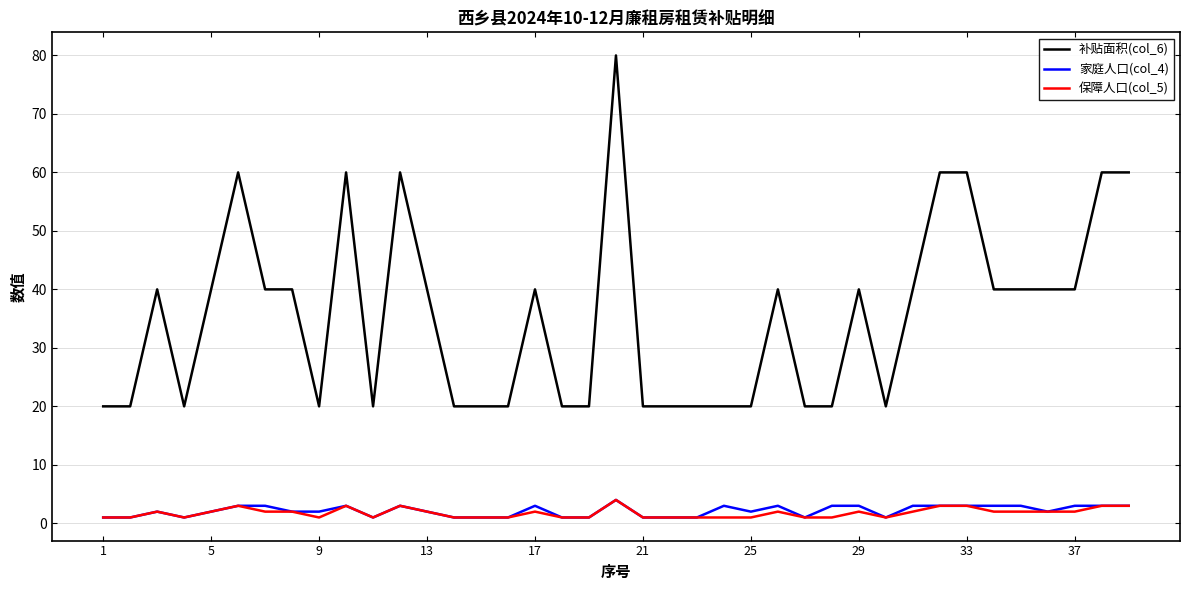

True or false: 补贴面积(col_6) and 保障人口(col_5) intersect in this chart.

False